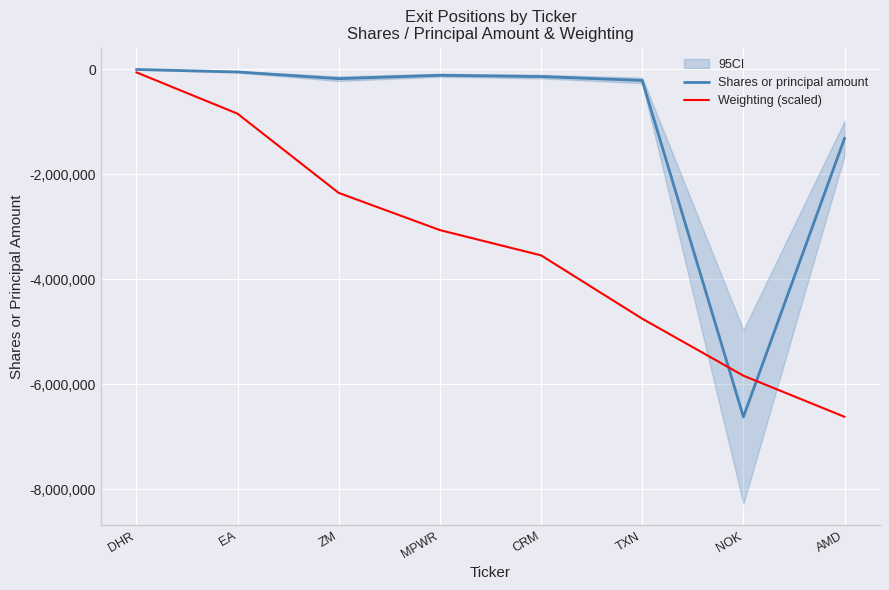

What is the total value across all series at AMD?

-7927673.0